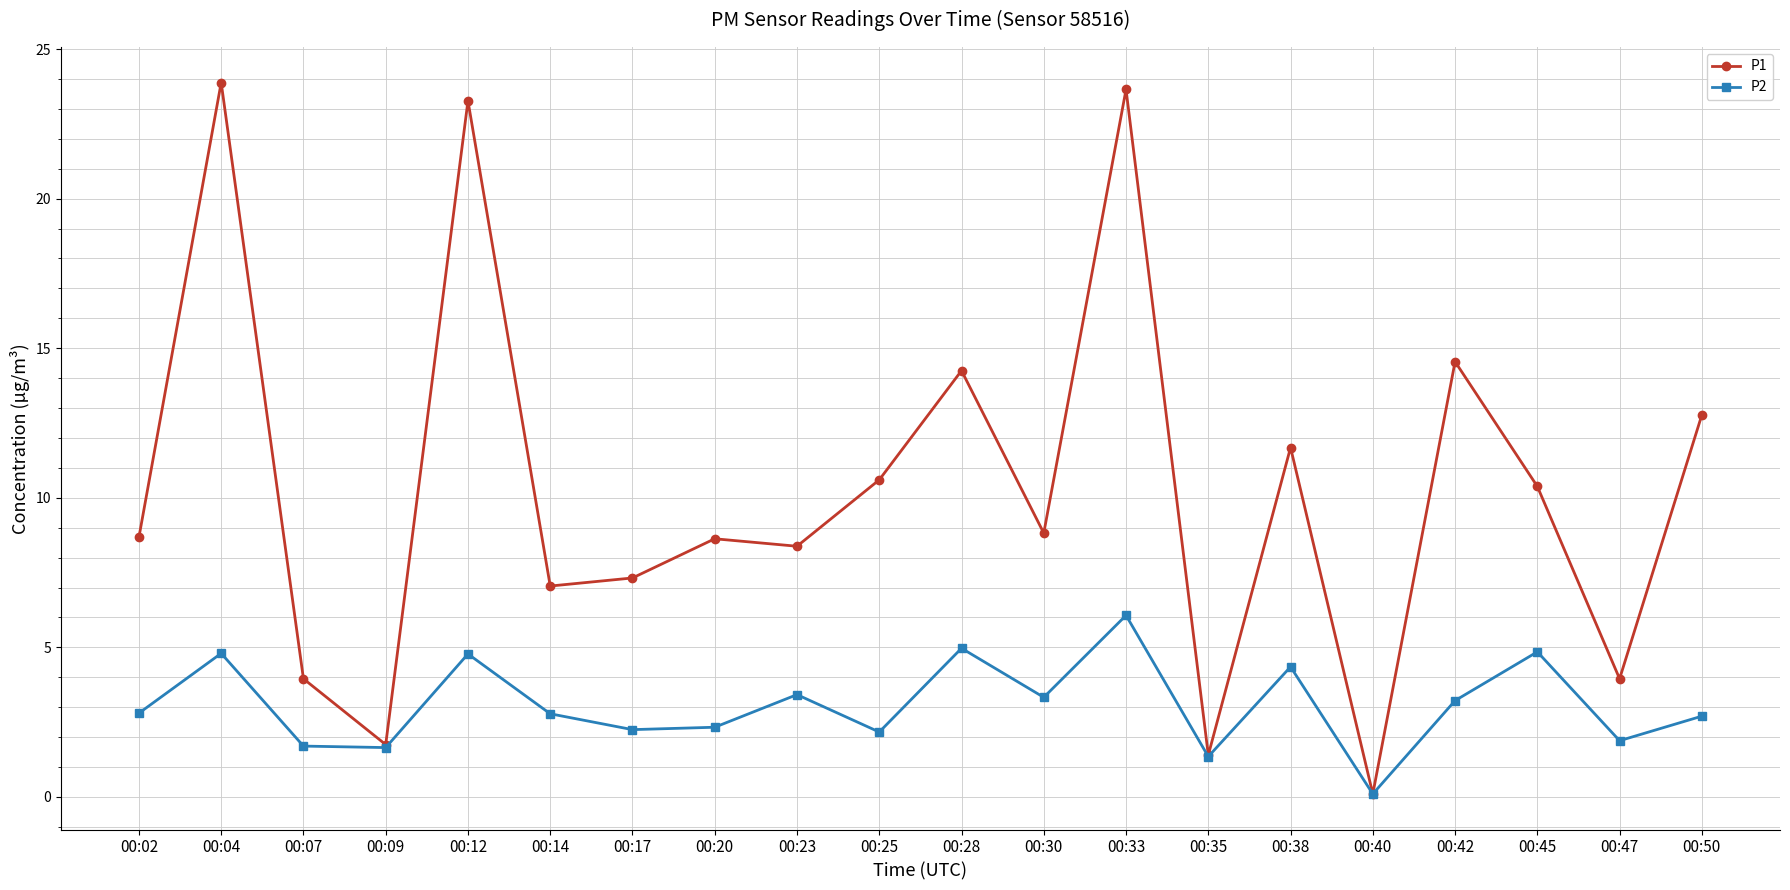

Where is the first local maximum for P2?

00:04